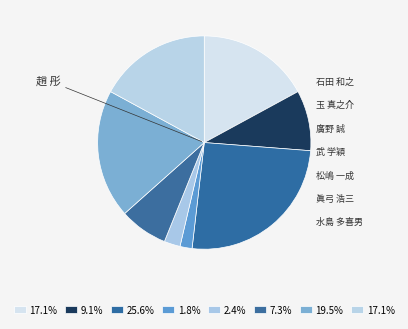

How many slices are in this pie chart?

8